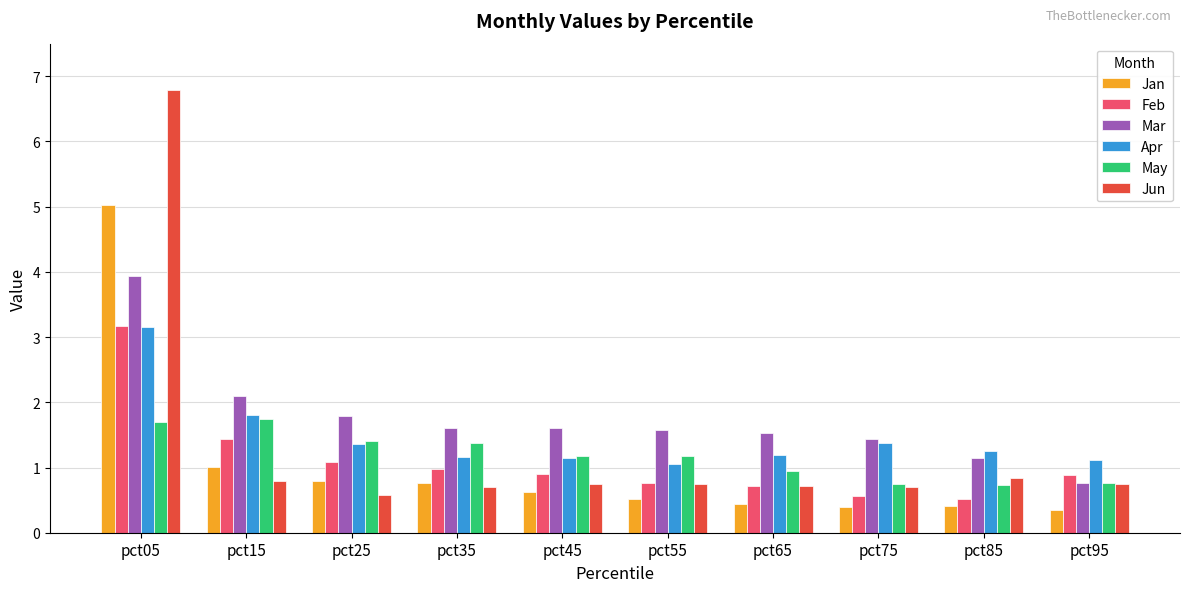

What are all the series names shown in the legend?

Jan, Feb, Mar, Apr, May, Jun